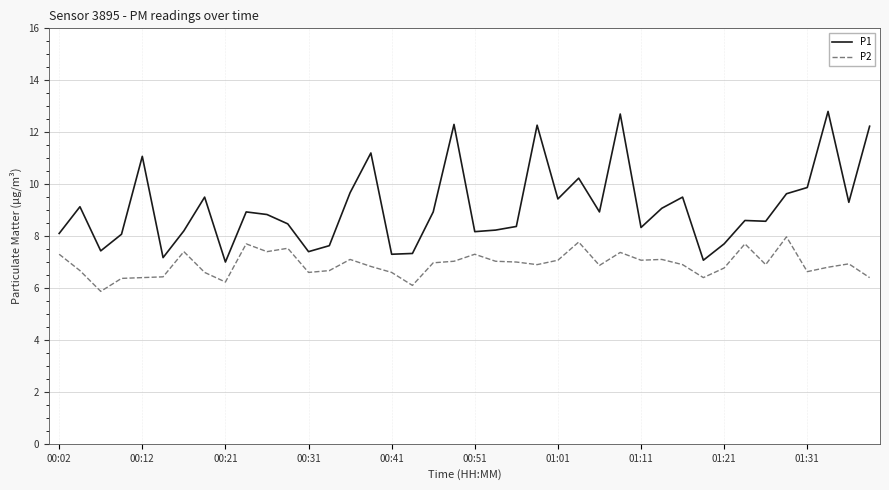

How many values in the P1 series are below 8?

9